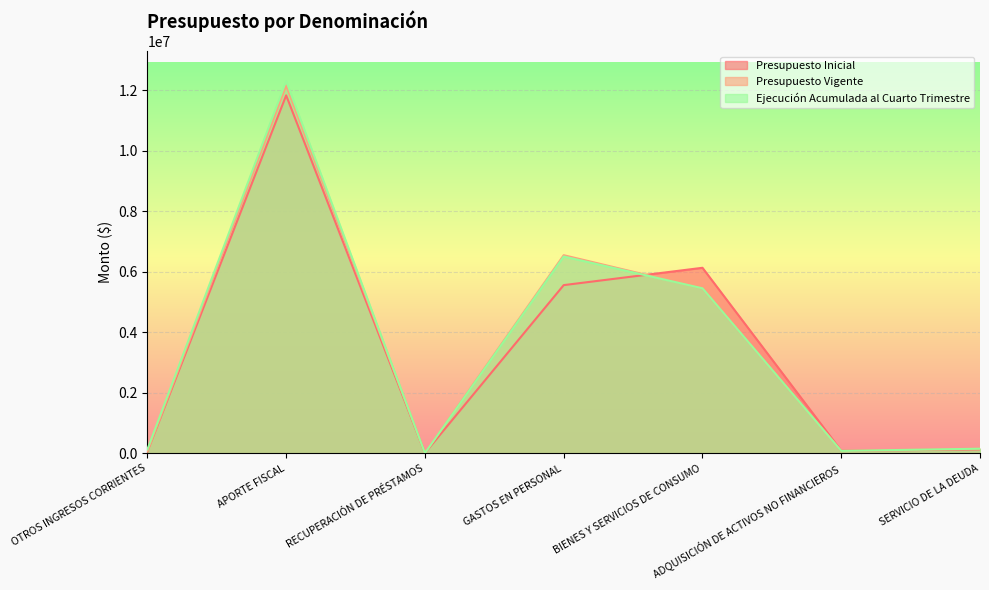

Rank the categories by Ejecución Acumulada al Cuarto Trimestre value from highest to lowest.

APORTE FISCAL, GASTOS EN PERSONAL, BIENES Y SERVICIOS DE CONSUMO, SERVICIO DE LA DEUDA, OTROS INGRESOS CORRIENTES, ADQUISICIÓN DE ACTIVOS NO FINANCIEROS, RECUPERACIÓN DE PRÉSTAMOS